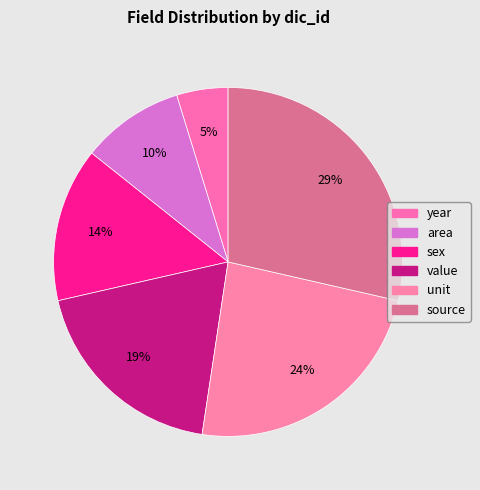

The year slice represents 5% of the pie. True or false?

True